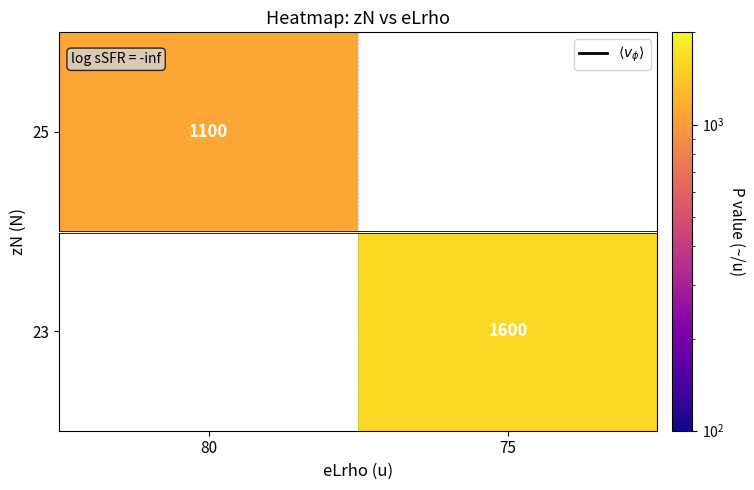

True or false: 23 has a value of 1600 at 75.

True